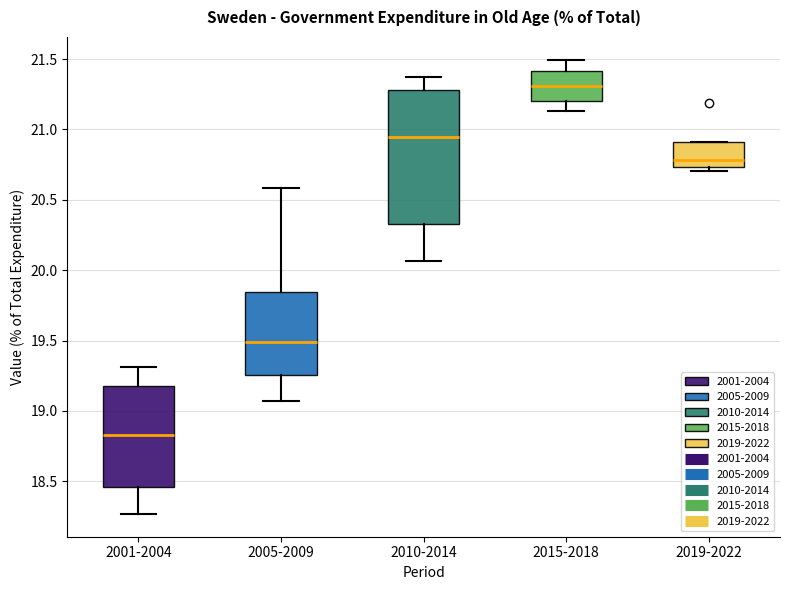

Which box has the lowest median line?

2001-2004